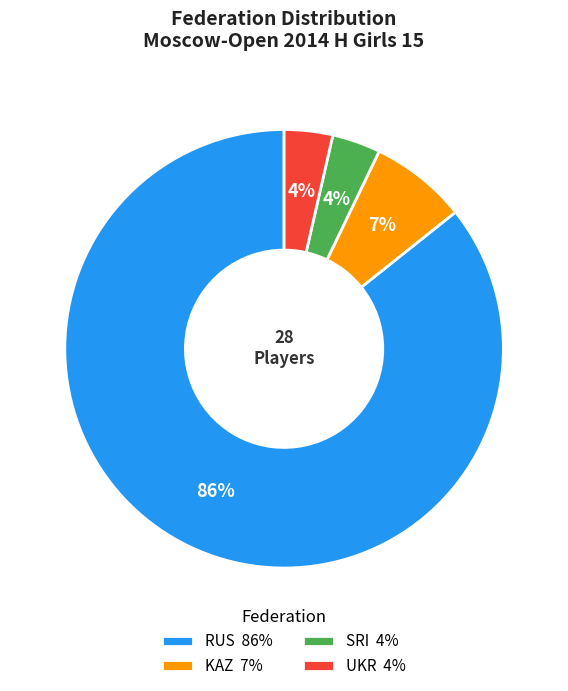

Is it true that KAZ is 16% of the pie?

False